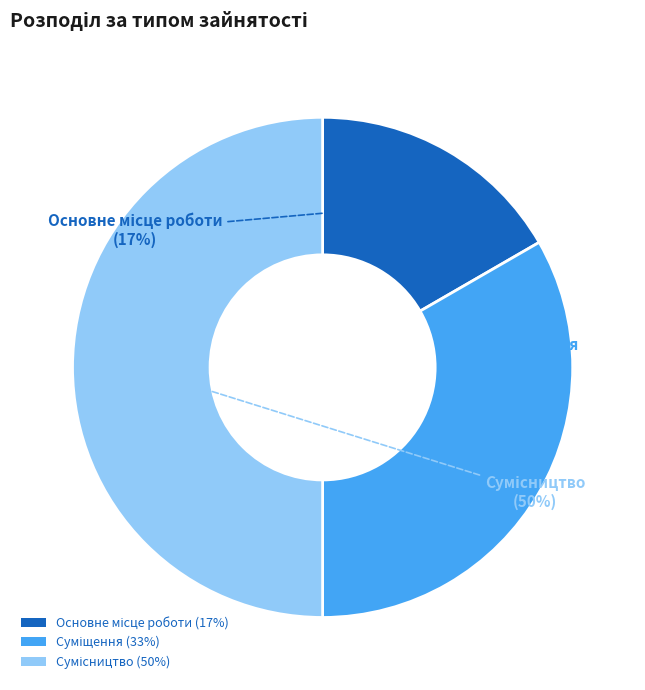

To the nearest percent, what is the average slice percentage?

33%